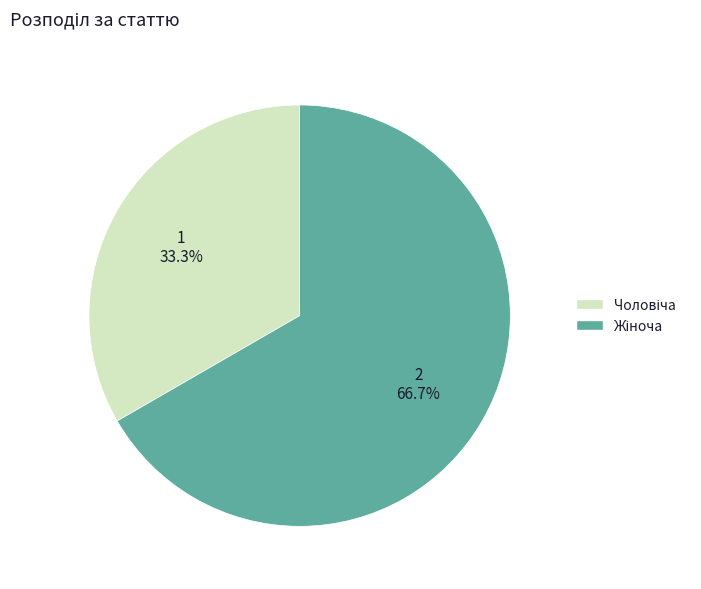

Count the number of slices in the pie.

2